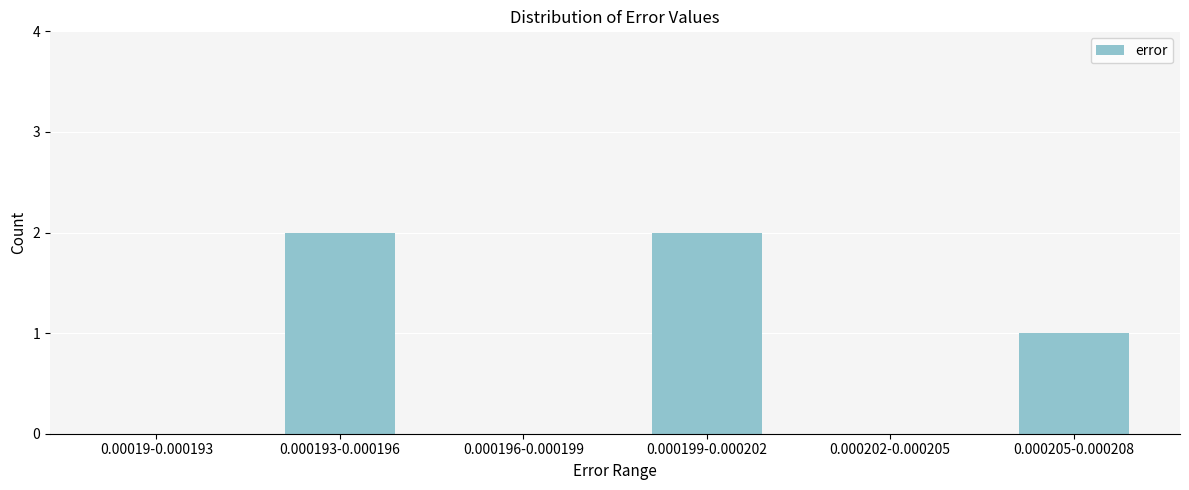

Reading left to right, transcribe all the data shown in this chart.

0.00019-0.000193=0	0.000193-0.000196=2	0.000196-0.000199=0	0.000199-0.000202=2	0.000202-0.000205=0	0.000205-0.000208=1